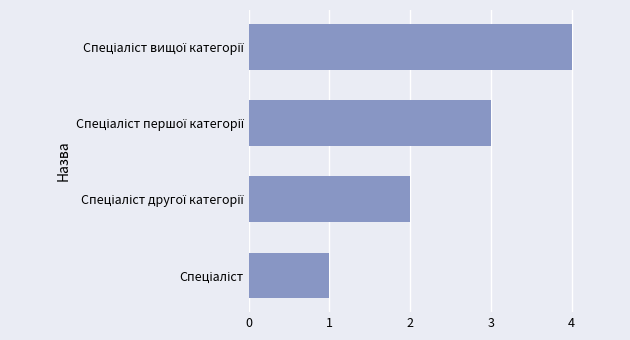

What is the maximum value shown in the chart?

4